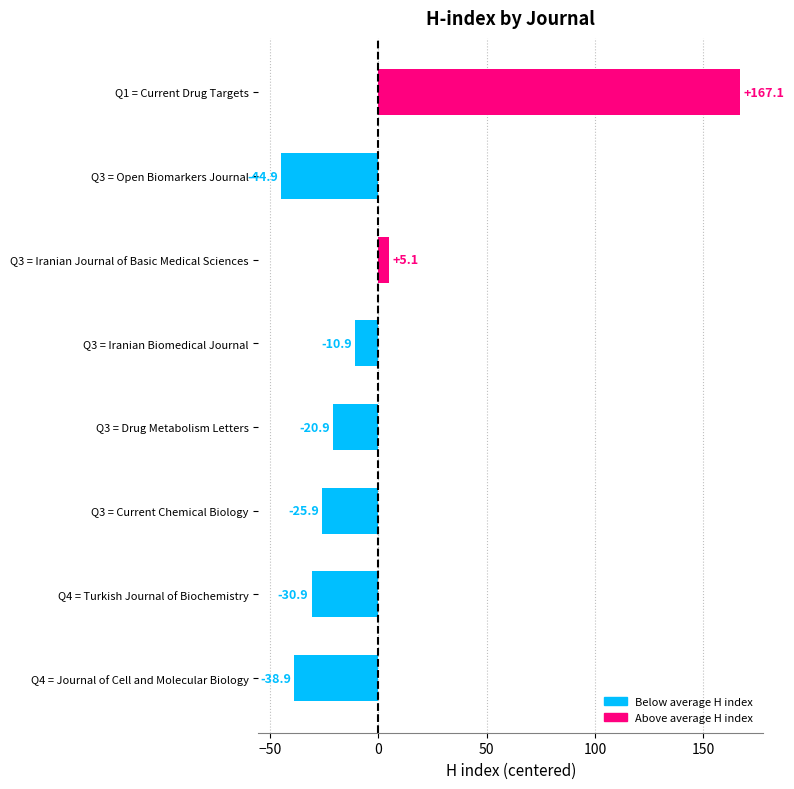

Is it true that the value at Q4 = Turkish Journal of Biochemistry is -18.8?

False